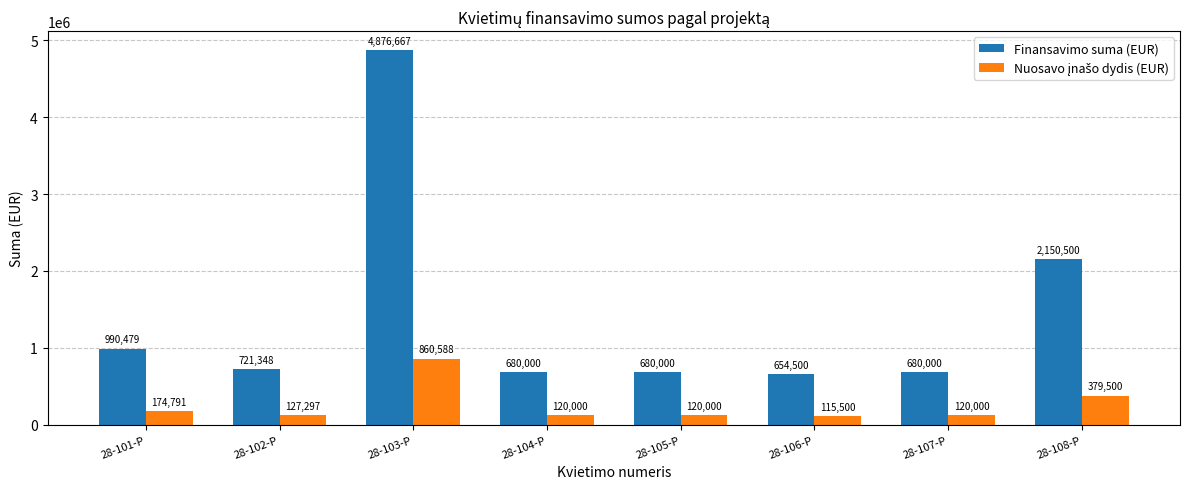

How many groups of bars are there?

8